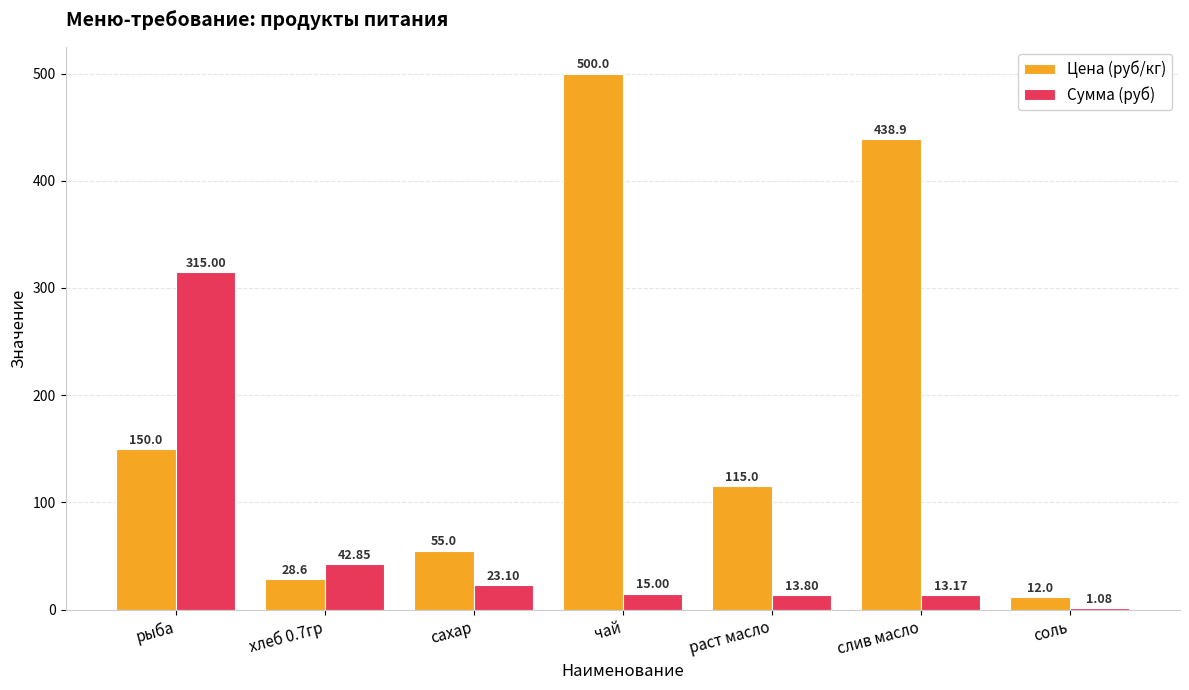

What is the sum of the Сумма (руб) values at сахар and чай?

38.1